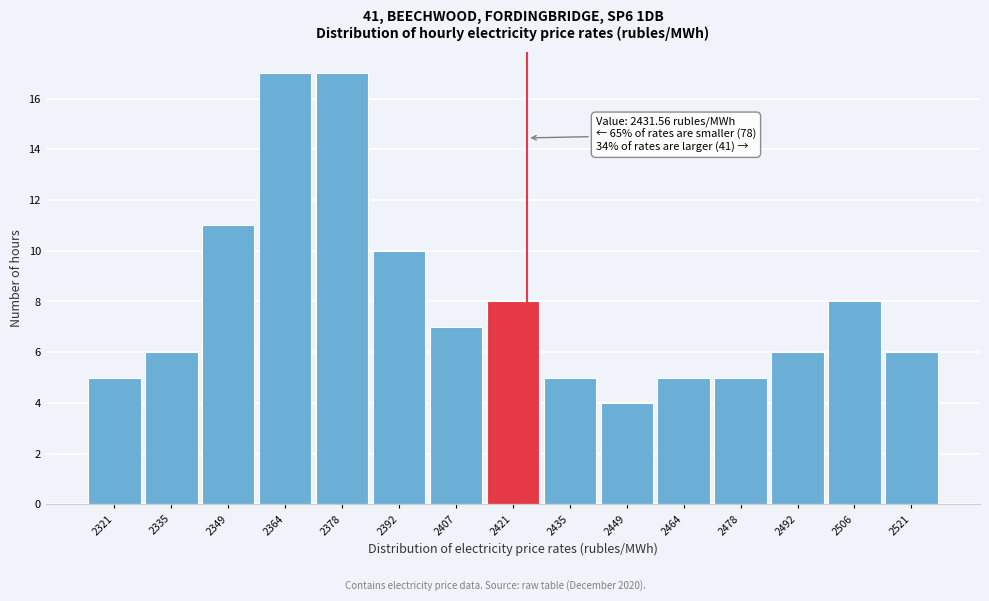

Reading right to left, list all the values displayed in this chart.

2521=6	2506=8	2492=6	2478=5	2464=5	2449=4	2435=5	2421=8	2407=7	2392=10	2378=17	2364=17	2349=11	2335=6	2321=5